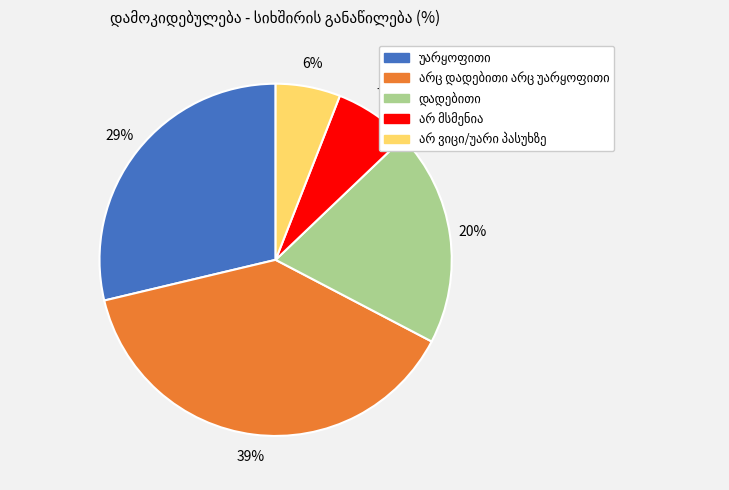

Is there any slice that represents more than half of the pie?

No